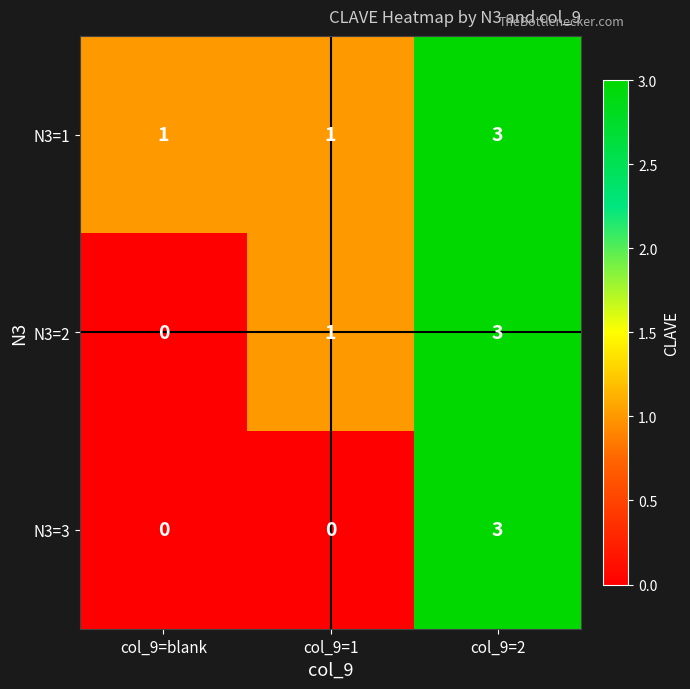

Count the N3=3 values in the range 0 to 3.

3